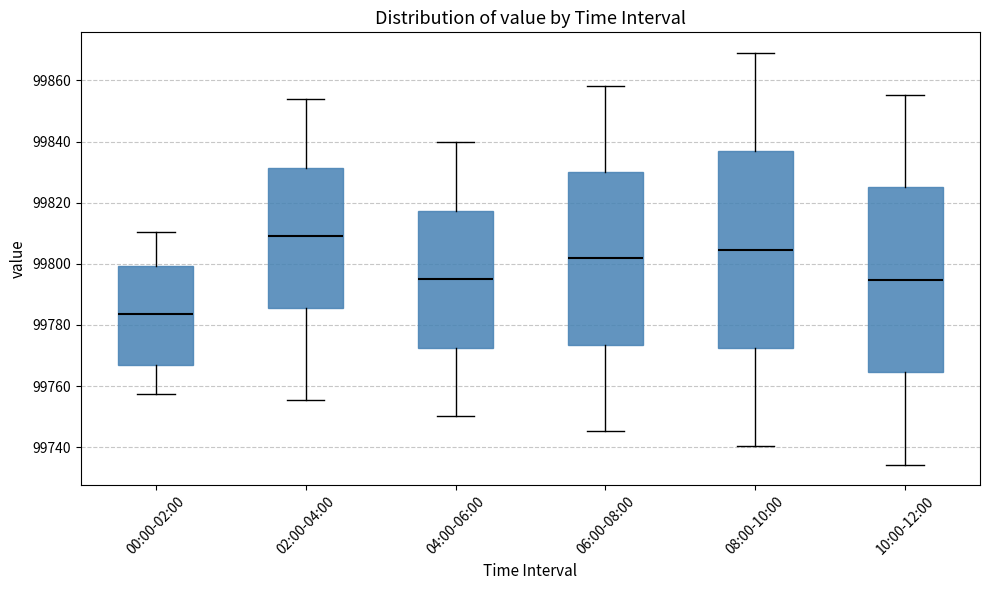

Where does the lower whisker of the box for 06:00-08:00 end on the y-axis? The values are not printed on the chart, so give them approximately, as read against the axis.

99746